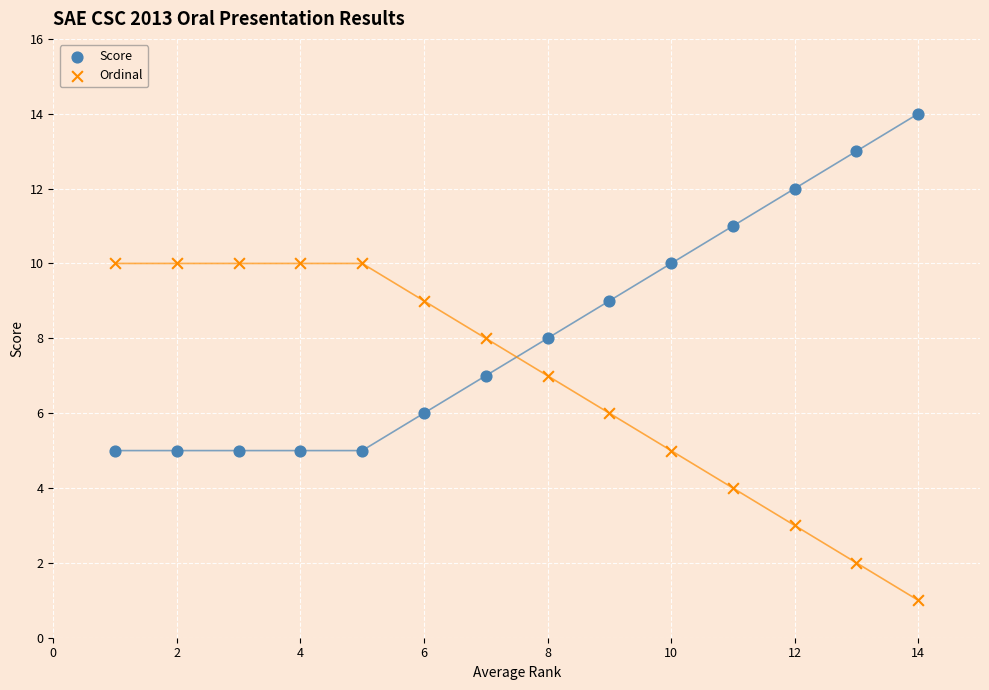

Which series reaches the minimum Y coordinate?

Ordinal